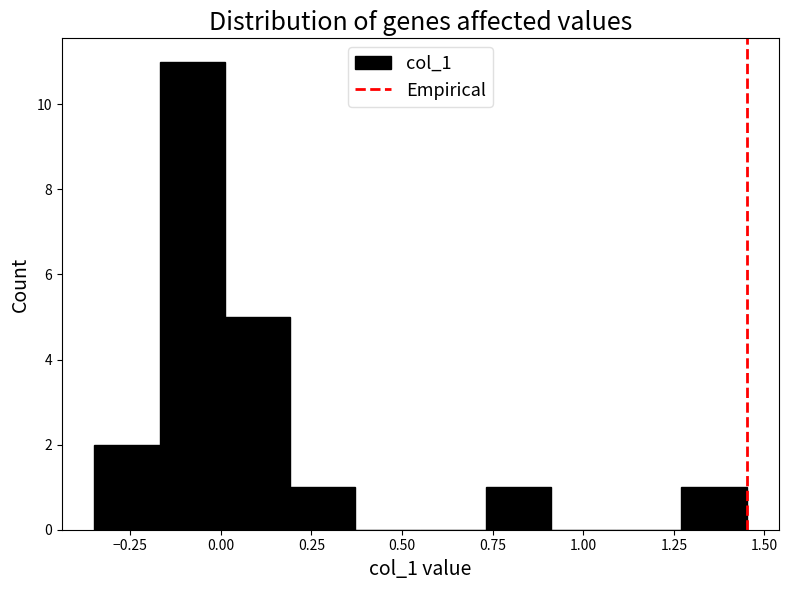

Read against the x-axis, roughly where is the centre of the tallest bar?

-0.10